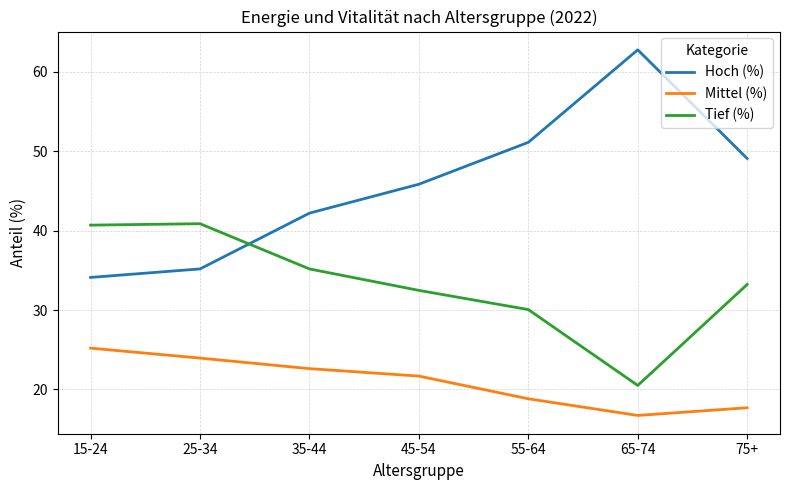

What position from the left is 75+?

7